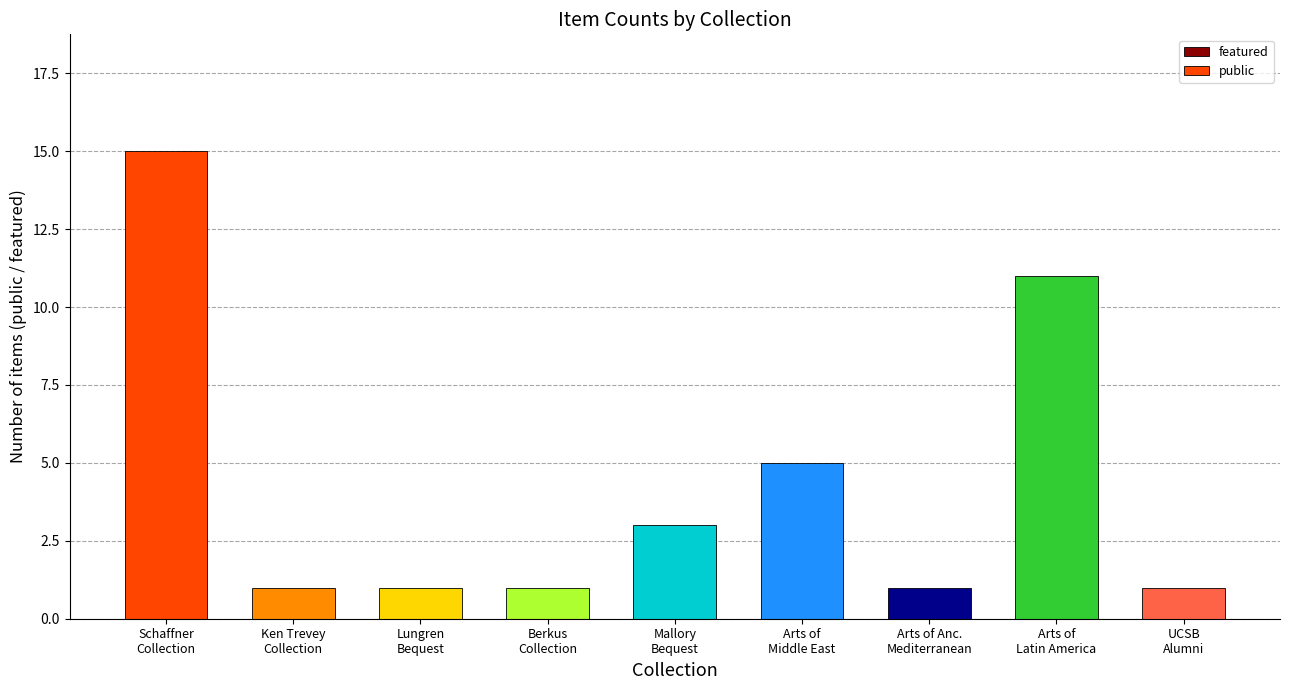

What is the value of the 8th bar from the left?

11